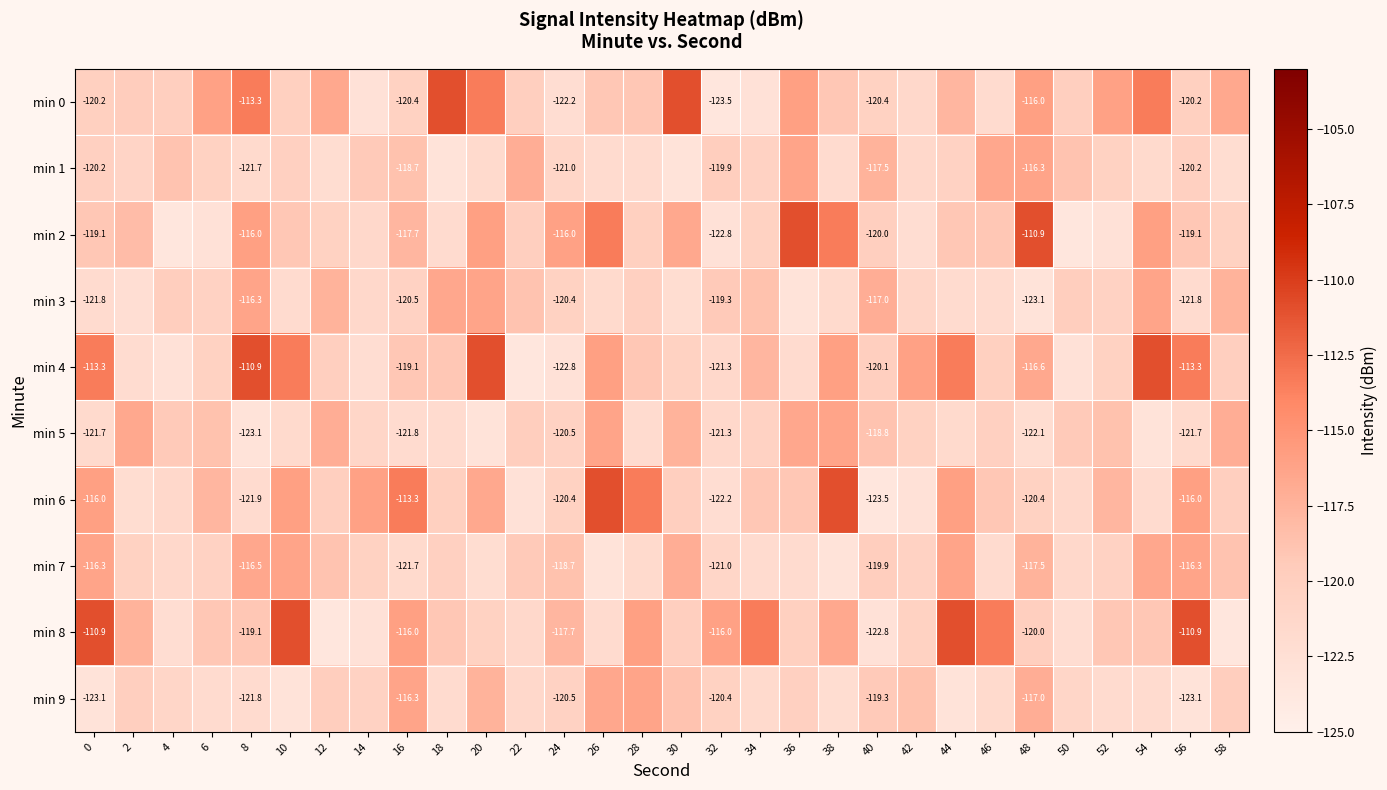

How many data points in min 9 are less than -120?

20